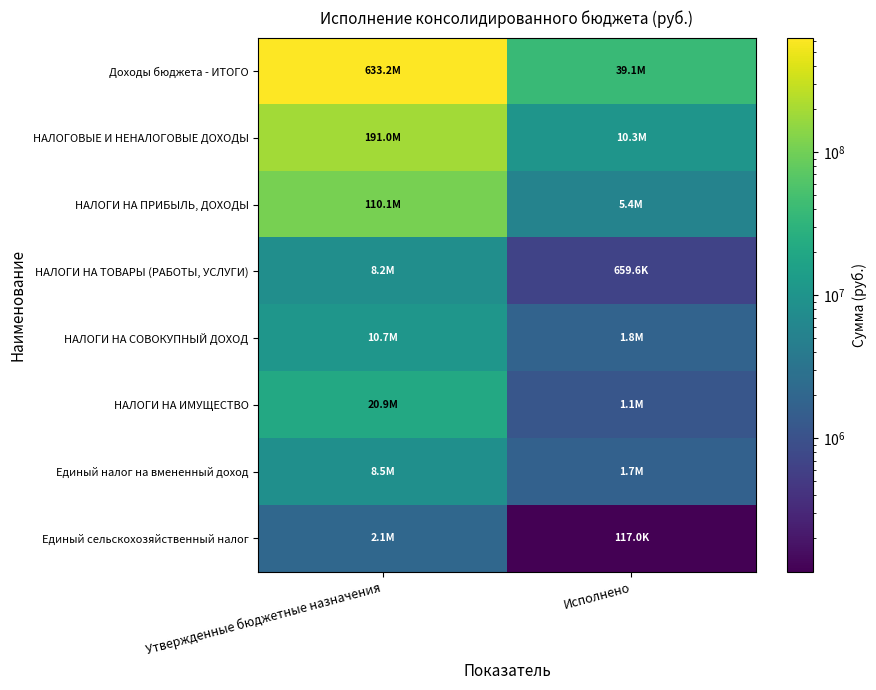

Reading left to right, what are all the values shown in this chart?

Доходы бюджета - ИТОГО: Утвержденные бюджетные назначения=633235603.0	Исполнено=39112824.9
НАЛОГОВЫЕ И НЕНАЛОГОВЫЕ ДОХОДЫ: Утвержденные бюджетные назначения=191016588.6	Исполнено=10348959.4
НАЛОГИ НА ПРИБЫЛЬ, ДОХОДЫ: Утвержденные бюджетные назначения=110077700.0	Исполнено=5449830.5
НАЛОГИ НА ТОВАРЫ (РАБОТЫ, УСЛУГИ): Утвержденные бюджетные назначения=8184000.0	Исполнено=659648.6
НАЛОГИ НА СОВОКУПНЫЙ ДОХОД: Утвержденные бюджетные назначения=10743000.0	Исполнено=1827797.1
НАЛОГИ НА ИМУЩЕСТВО: Утвержденные бюджетные назначения=20856000.0	Исполнено=1149316.8
Единый налог на вмененный доход: Утвержденные бюджетные назначения=8525000.0	Исполнено=1710839.1
Единый сельскохозяйственный налог: Утвержденные бюджетные назначения=2099000.0	Исполнено=116958.0